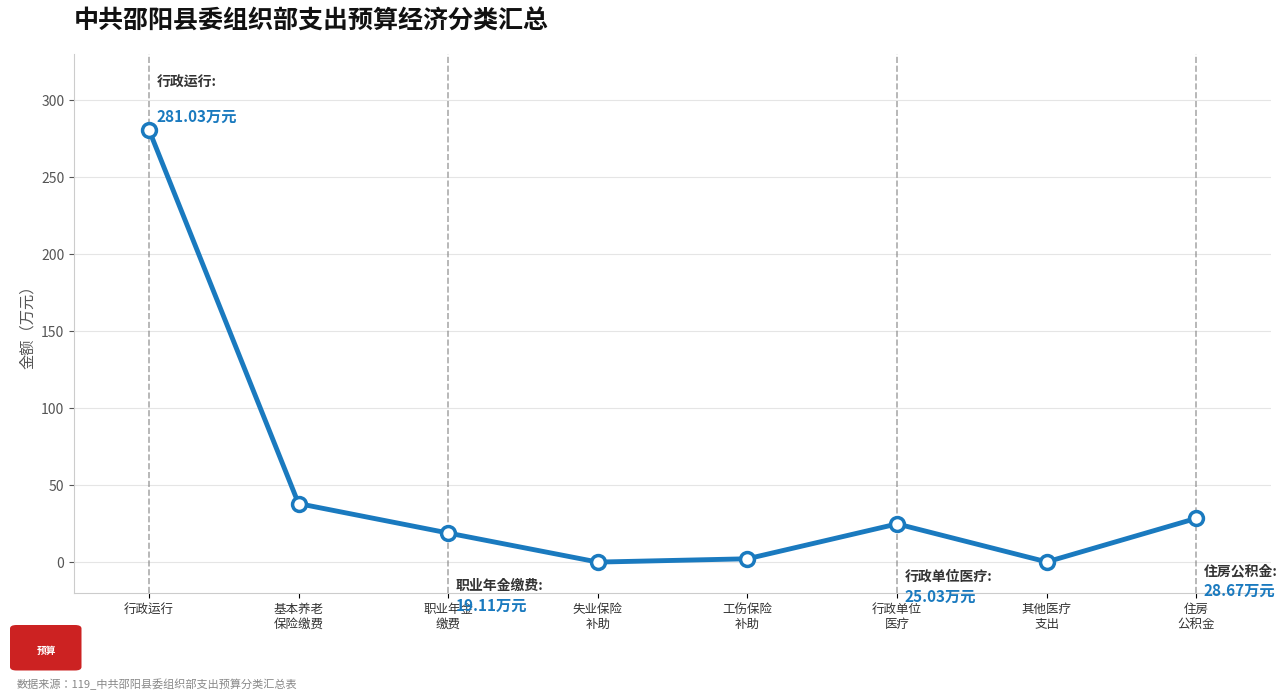

What is the difference between the maximum and second lowest values?

280.7